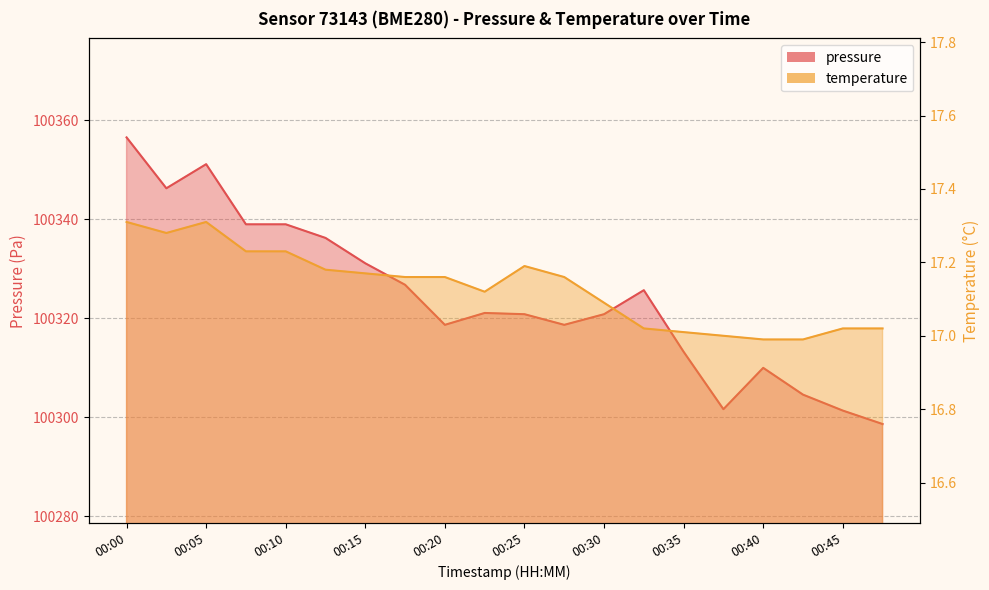

True or false: temperature and pressure intersect in this chart.

False